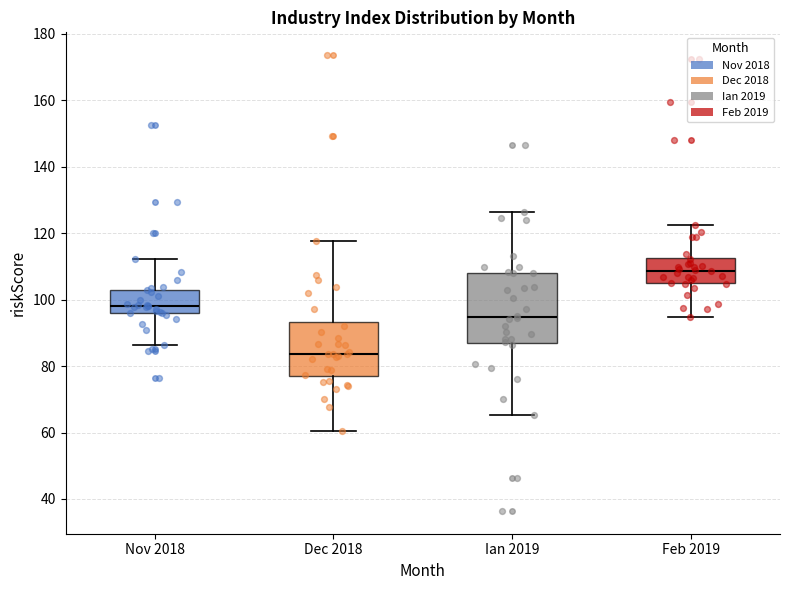

Reading left to right, transcribe this box plot: for each box, give where its median line is, the range the box spans, and where its two whiskers end, as read against the y-axis. The values are not printed on the chart, so give them approximately, as read against the axis.

Nov 2018: median 98, box 96 to 104, whiskers 86 to 112
Dec 2018: median 84, box 76 to 94, whiskers 60 to 118
Ian 2019: median 94, box 86 to 108, whiskers 66 to 126
Feb 2019: median 108, box 106 to 112, whiskers 94 to 122